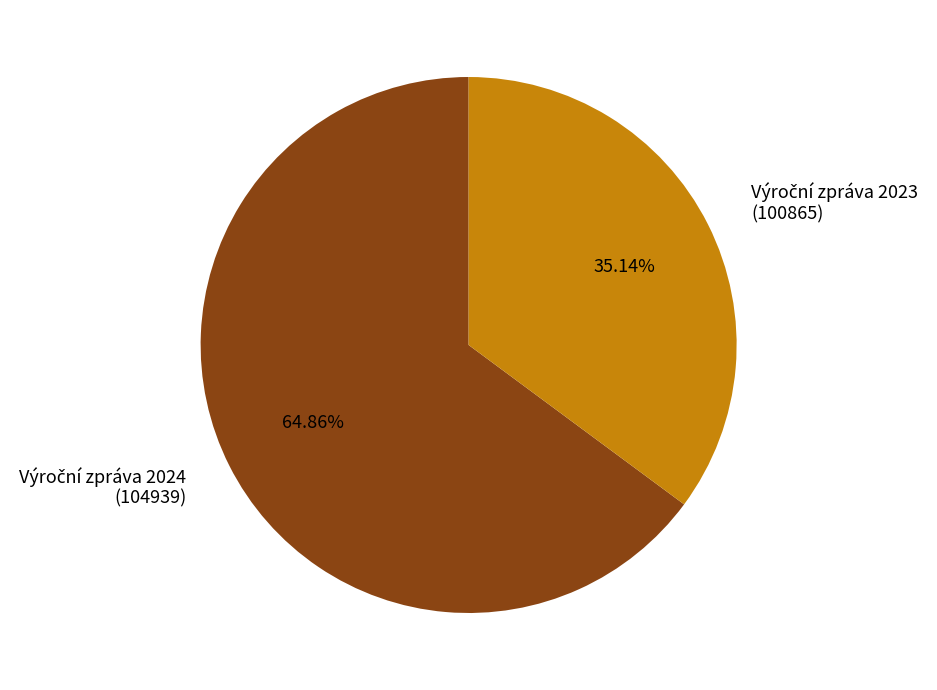

Is there a majority slice in this chart?

Yes